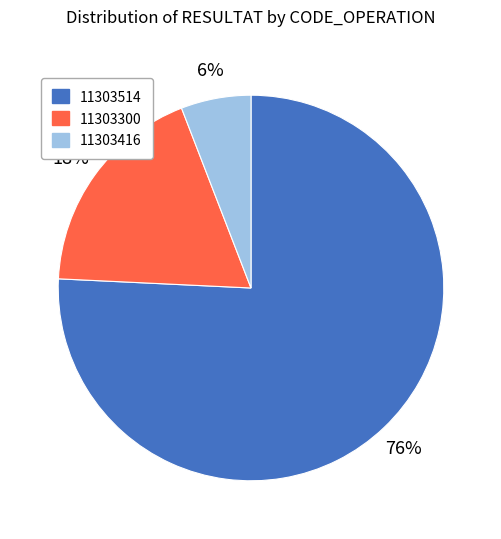

Is there any slice that represents more than half of the pie?

Yes